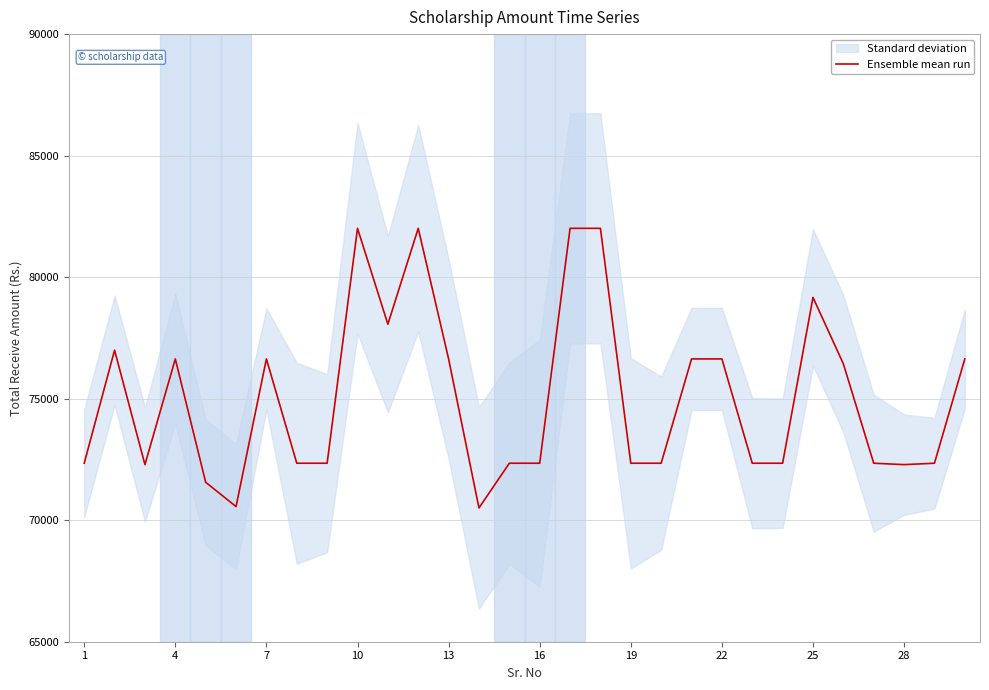

What value does the data have at 4?

76996